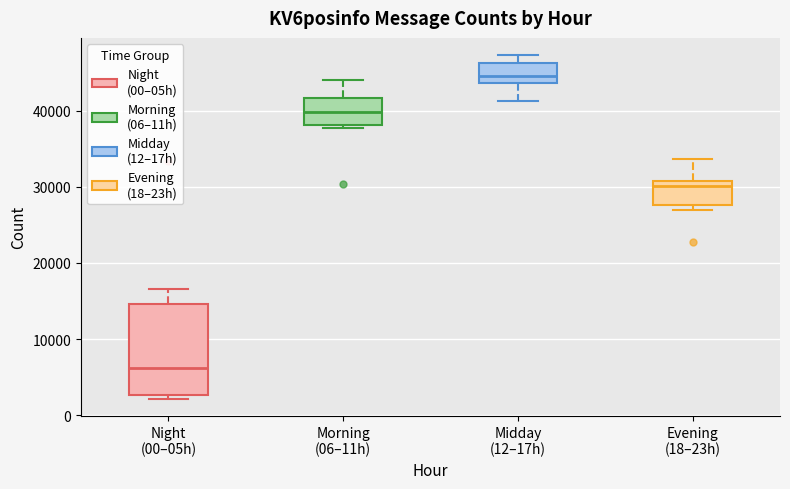

Comparing the boxes themselves (not the whiskers), which one is the tallest?

Night (00–05h)